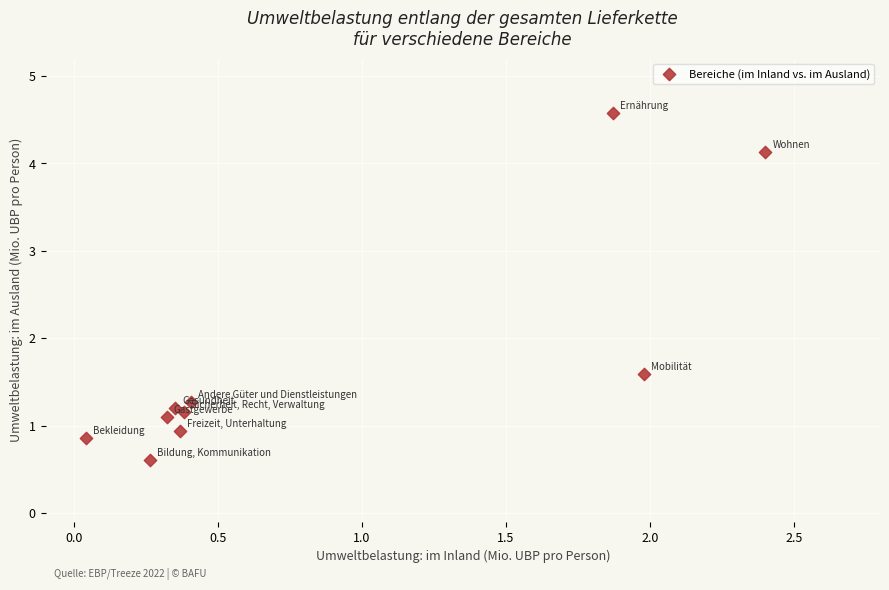

What is the range of X values (max minus min)?

2.4